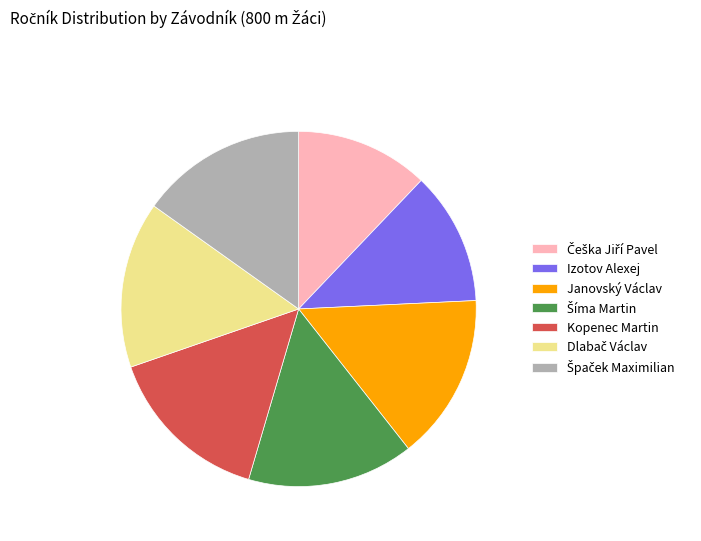

The Izotov Alexej slice represents 12% of the pie. True or false?

True